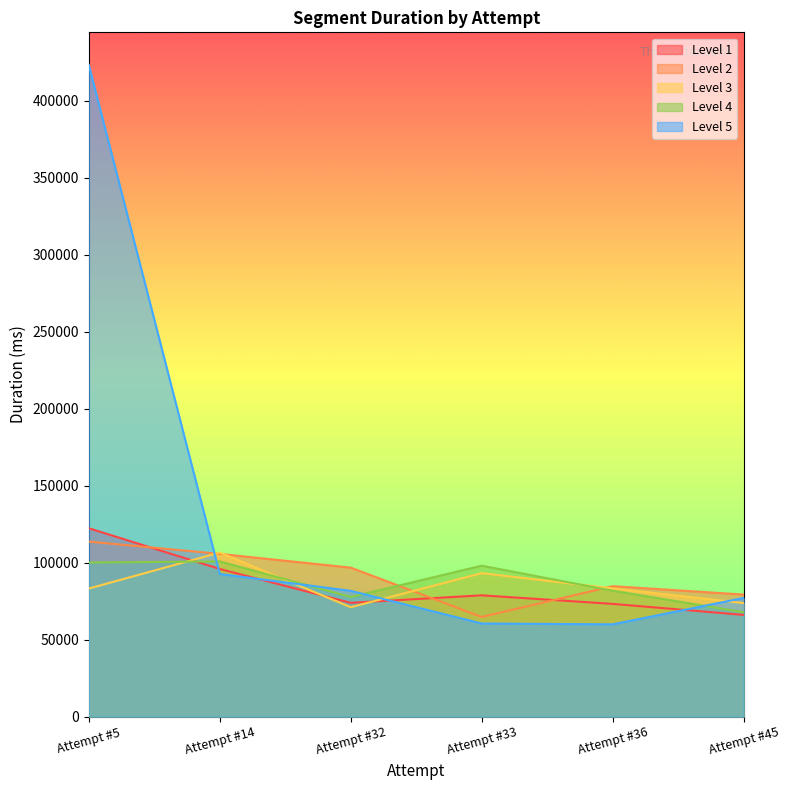

Where does the Level 3 series first go above 83257?

Attempt #14